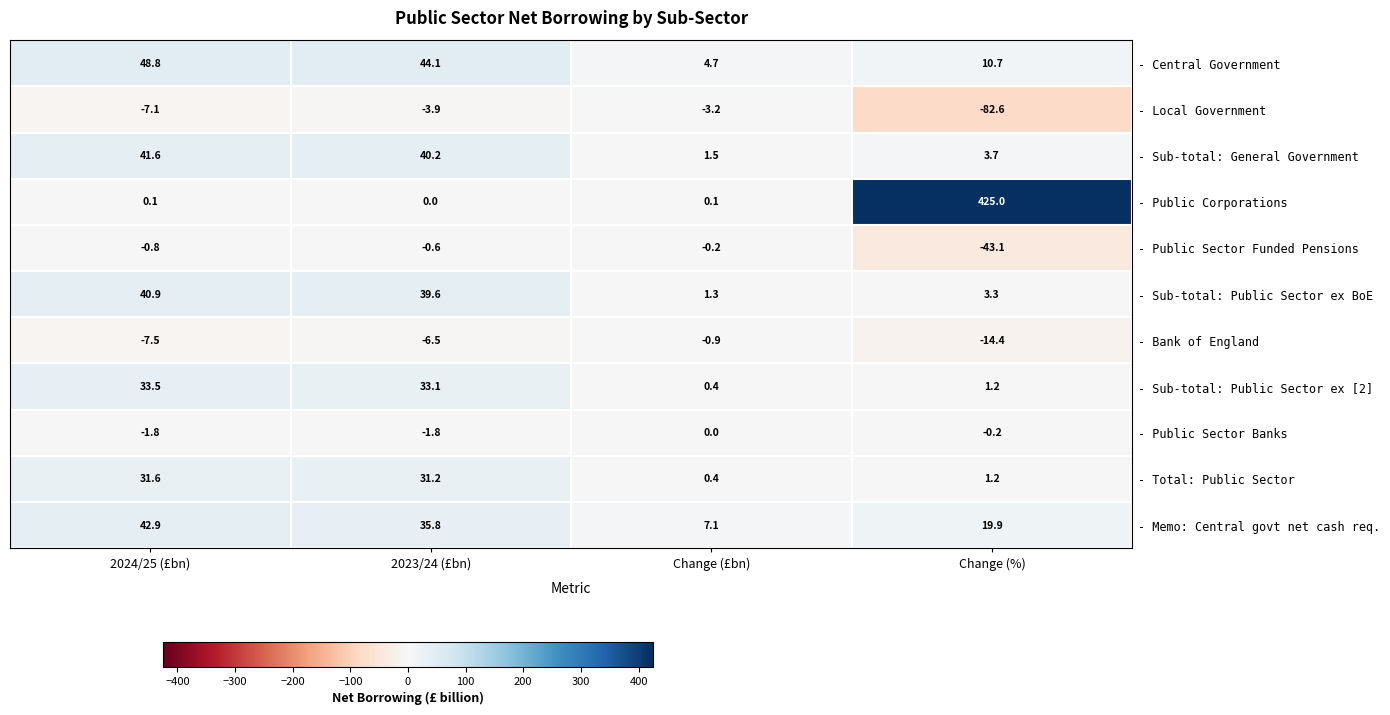

Where is - Sub-total: Public Sector ex [2] nearest to the value 16?

Change (%)